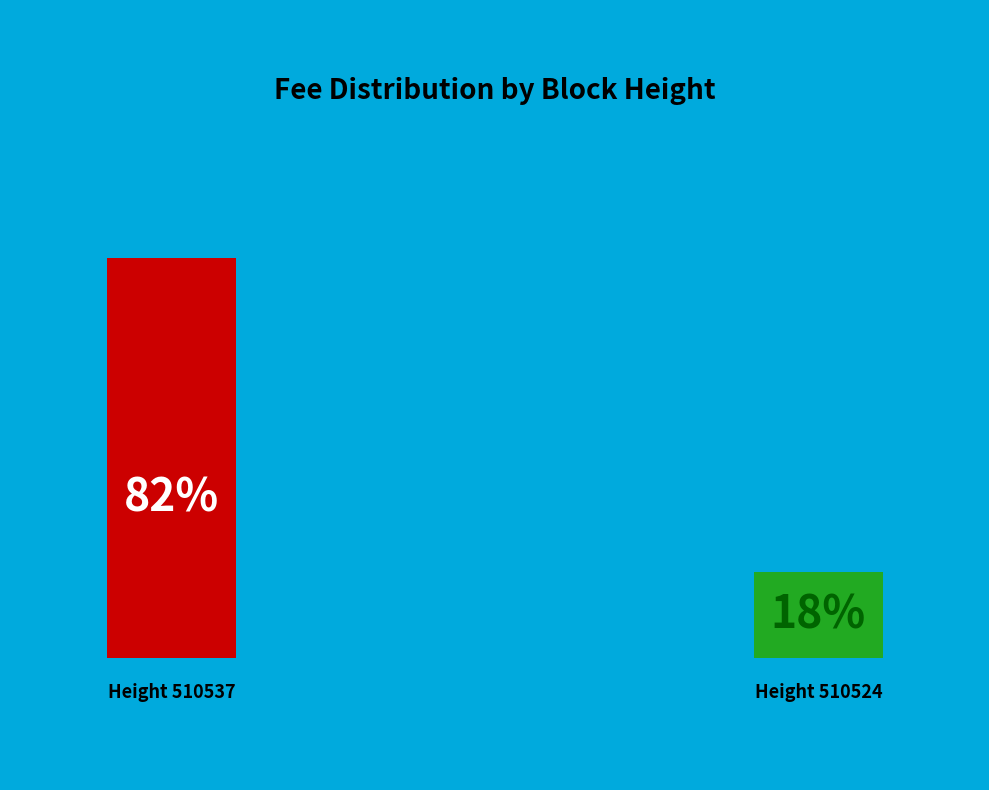

How many slices are in this pie chart?

2